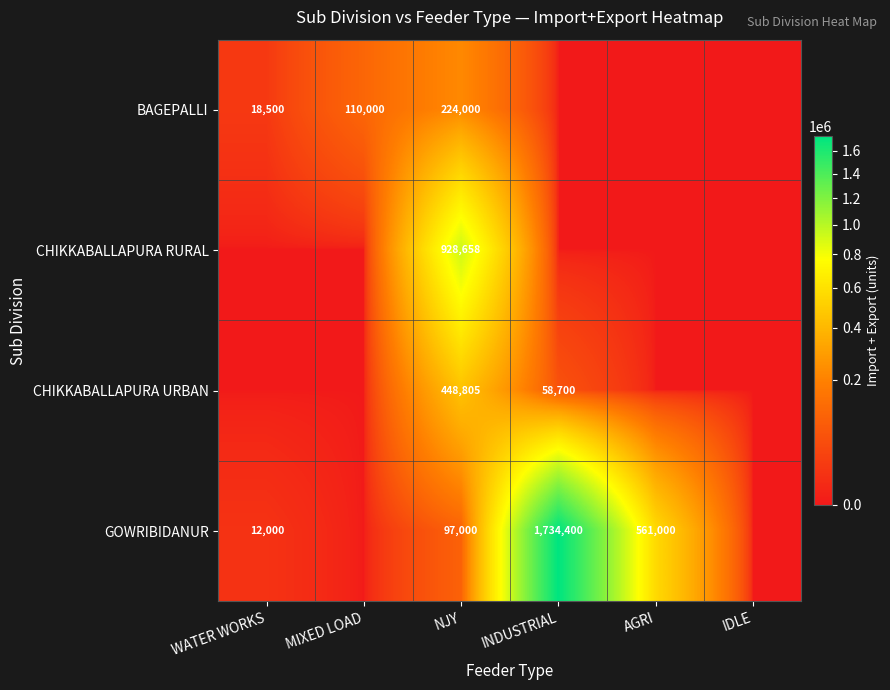

The GOWRIBIDANUR series shows 52727 at NJY. True or false?

False